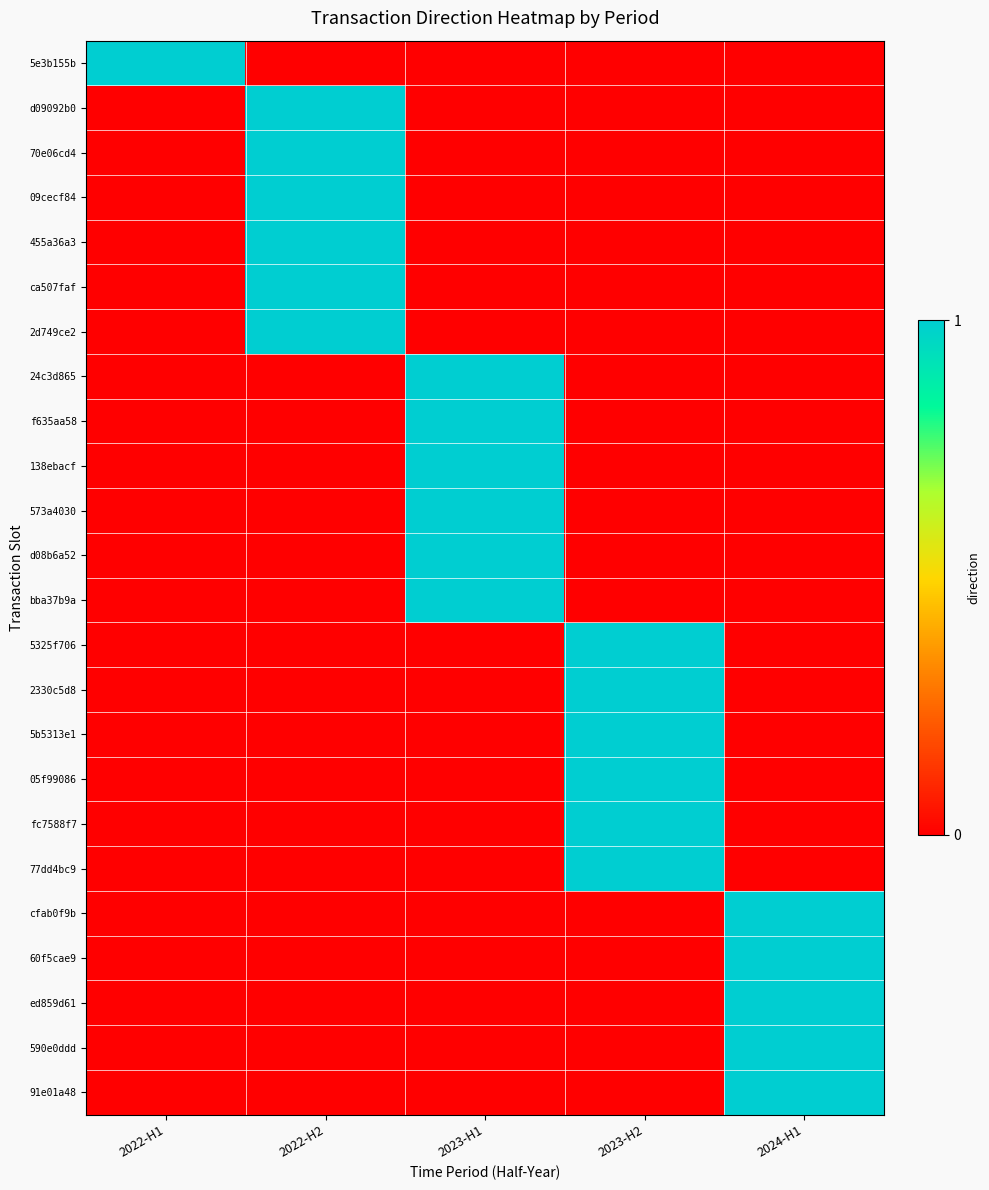

Count the number of categories in the chart.

5